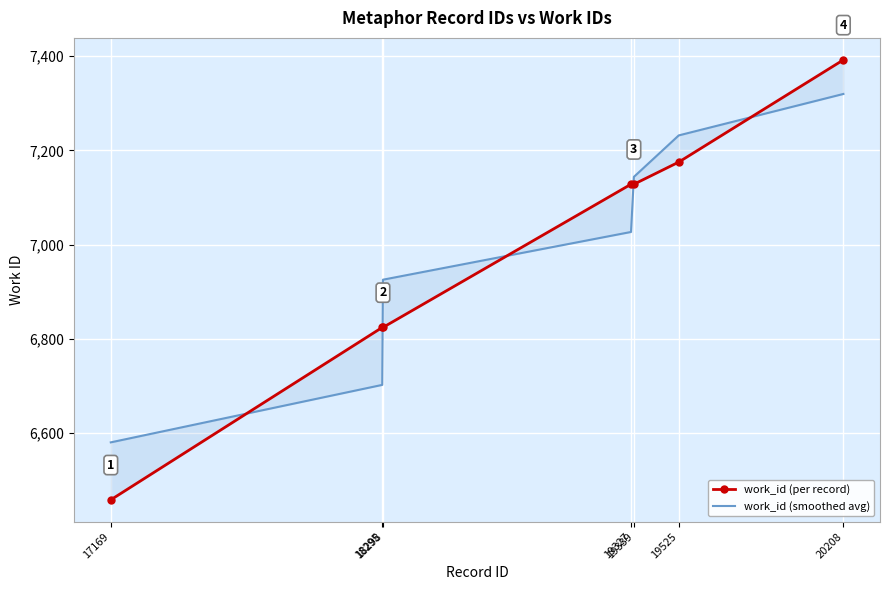

At which label does work_id (per record) first exceed 7128?

19525